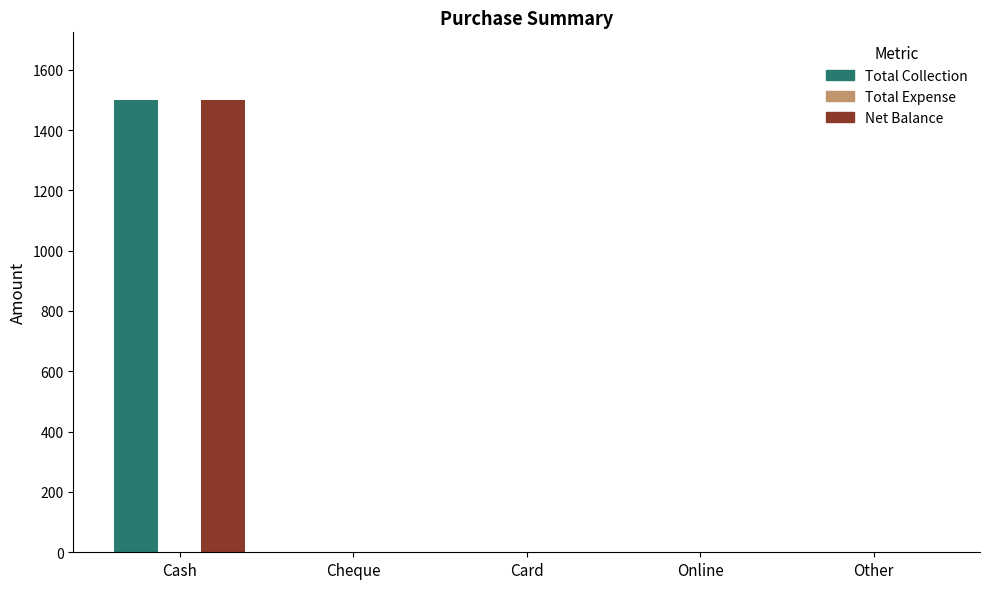

True or false: Net Balance has a value of -699 at Card.

False